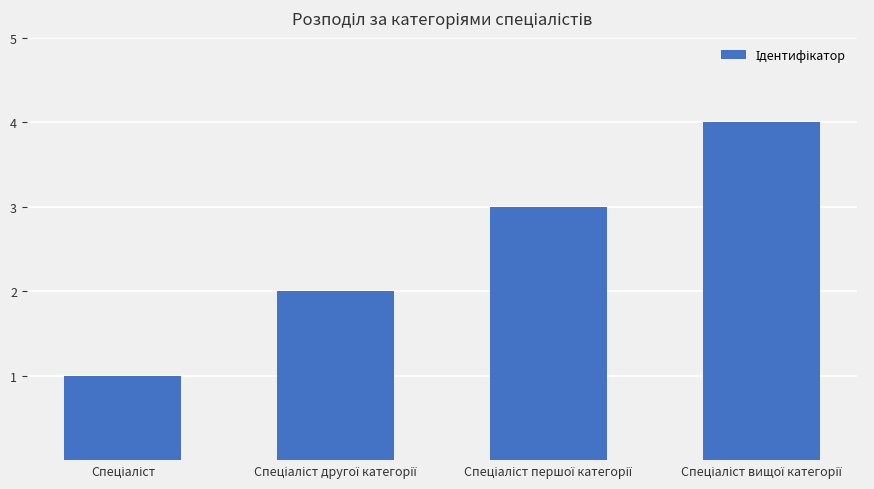

What is the maximum value shown in the chart?

4